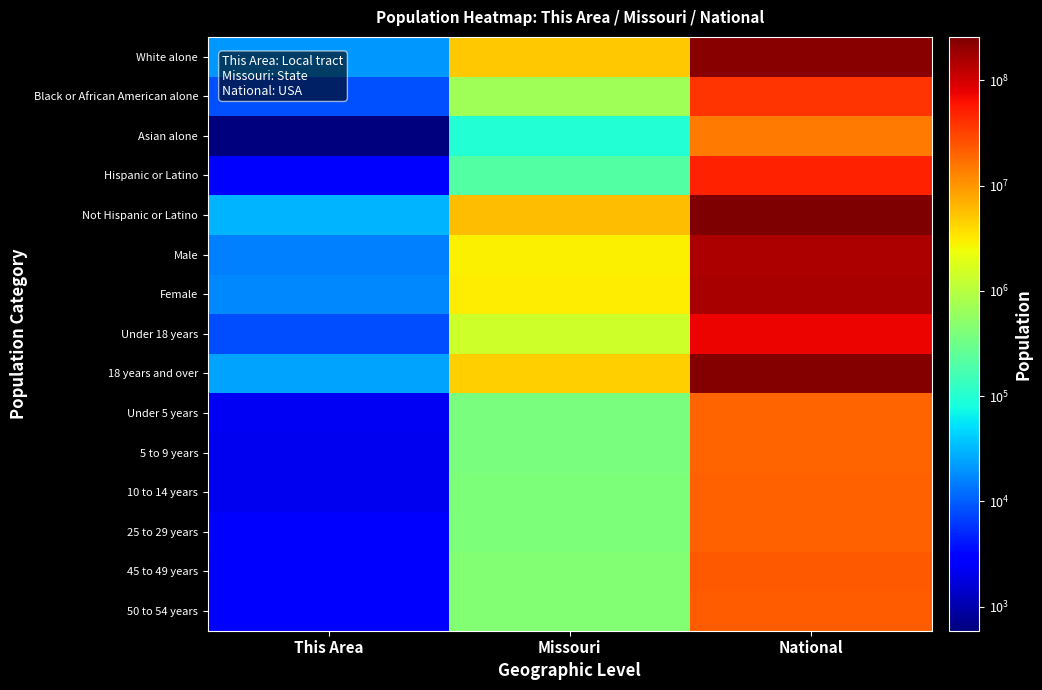

Which series has the largest range (max minus min)?

Not Hispanic or Latino